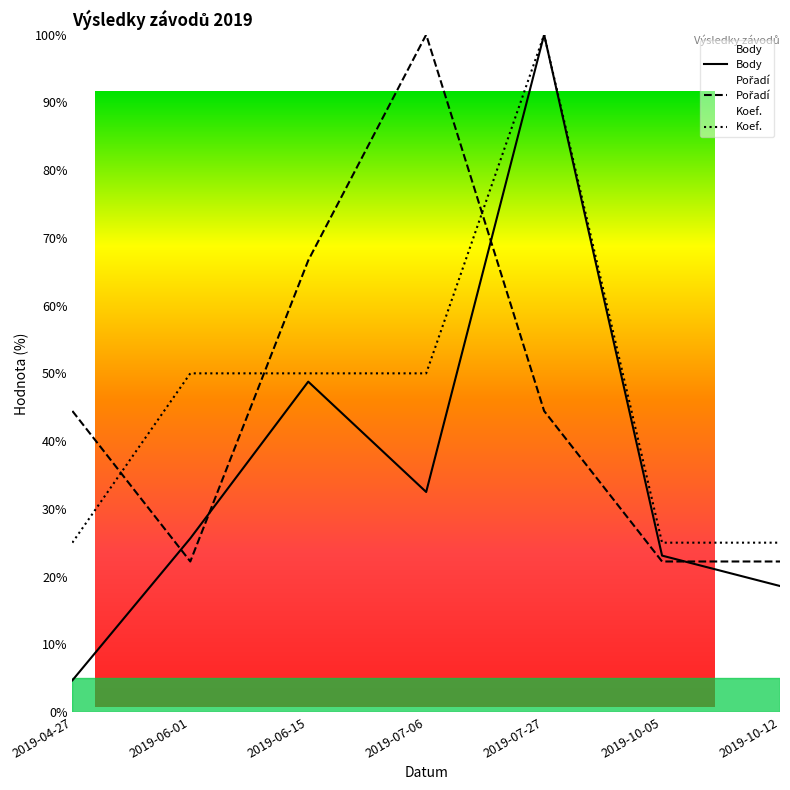

Is it true that Pořadí equals 22.2 at 2019-10-12?

True